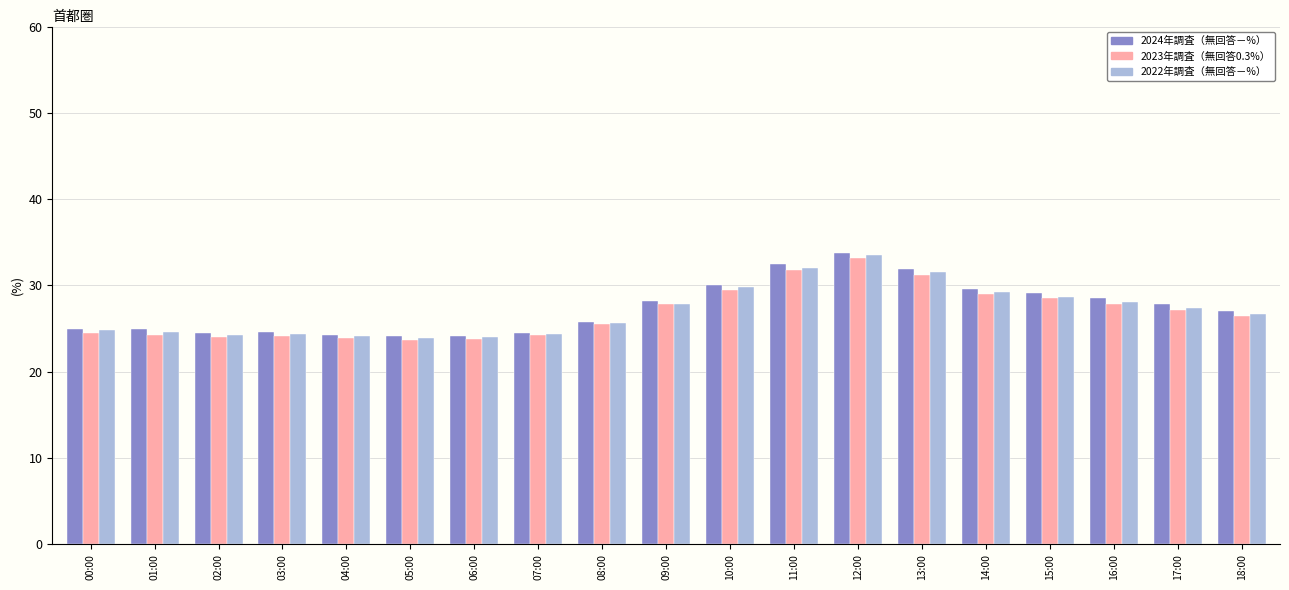

What is the spread (max minus min) of values at 15:00?

0.6